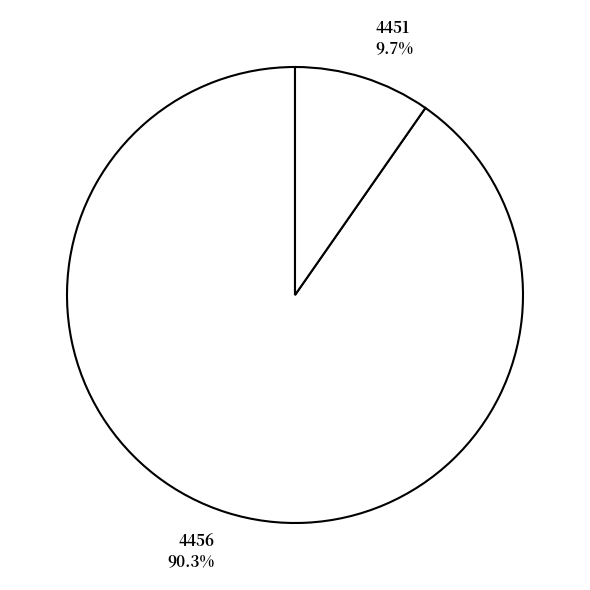

Is it true that 4451 is 10% of the pie?

True